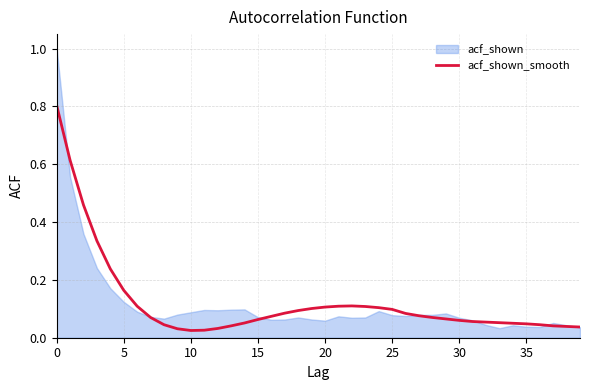

What is the highest value of the acf_shown_smooth series?

0.8